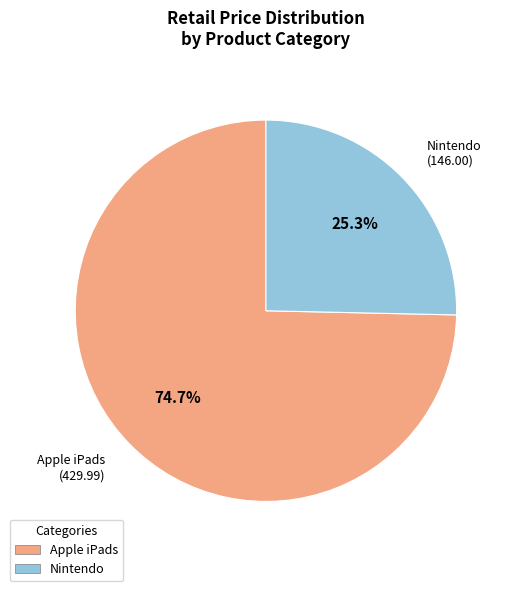

Is there any slice that represents more than half of the pie?

Yes